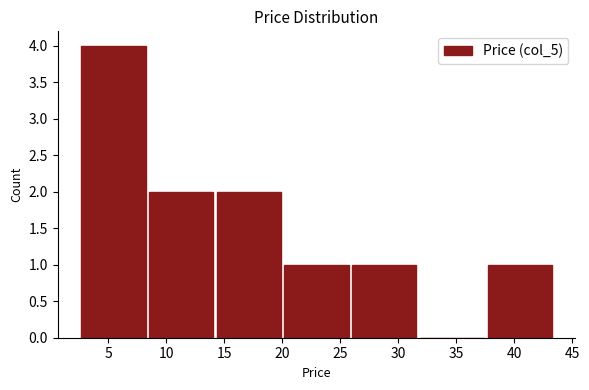

Which range on the x-axis has the tallest bar?

2.5 to 8.5